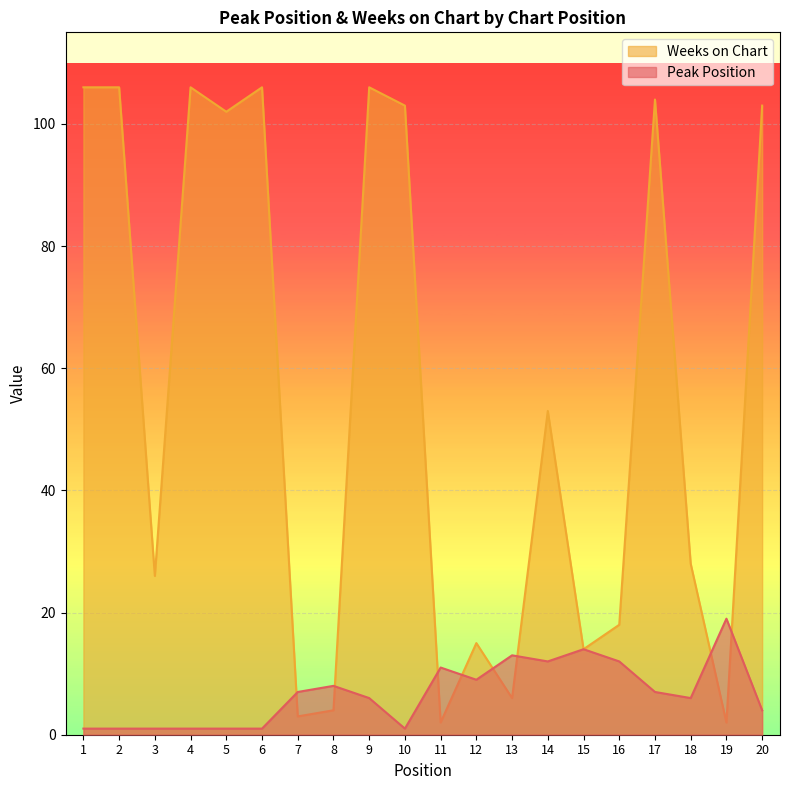

How many lines are shown in the chart?

2